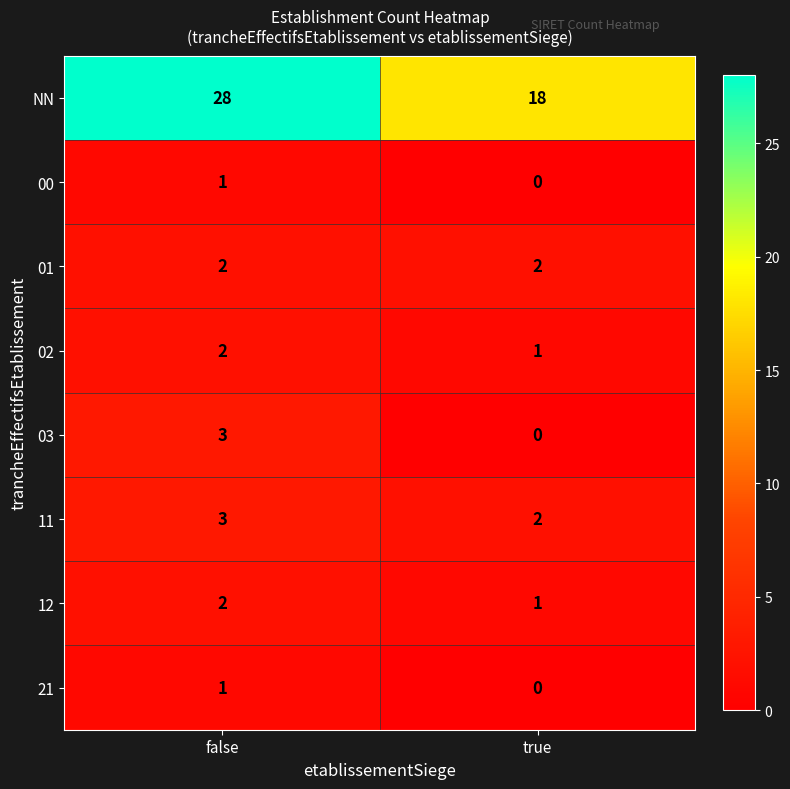

What is the total value across all series at true?

24